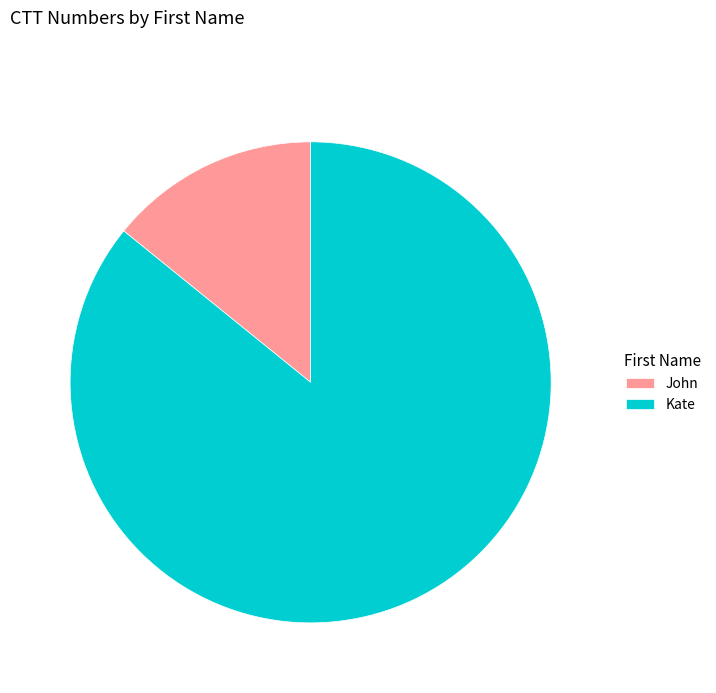

True or false: Kate accounts for 86% of the total.

True